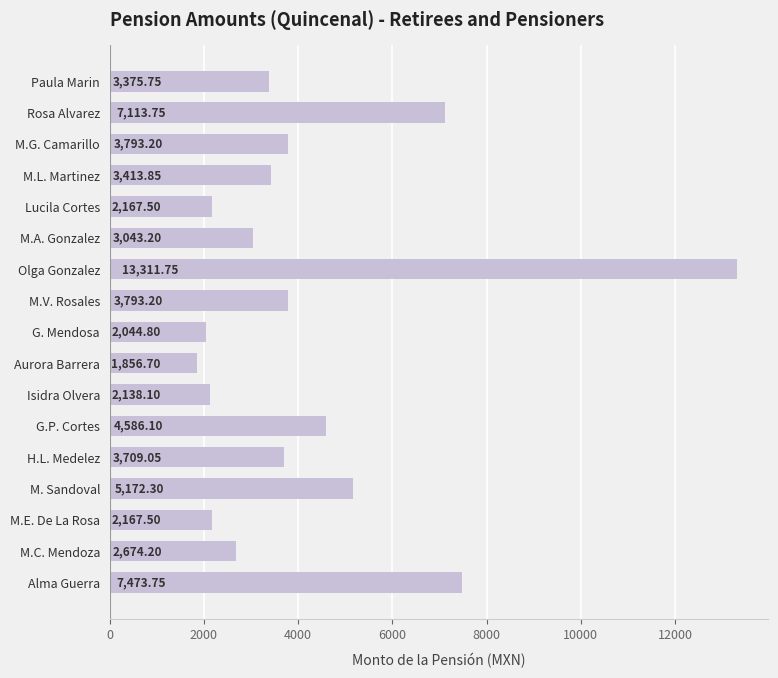

Approximately how many times larger is the value at G. Mendosa compared to G.P. Cortes?

0.4